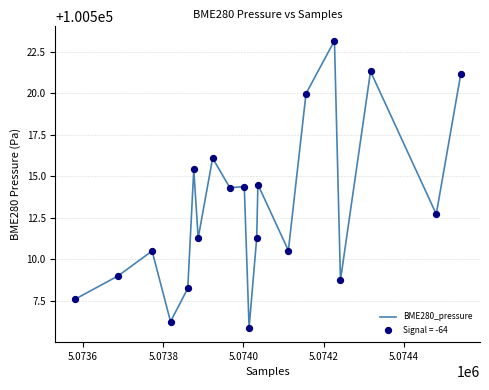

What is the minimum value shown in the chart?

100505.9